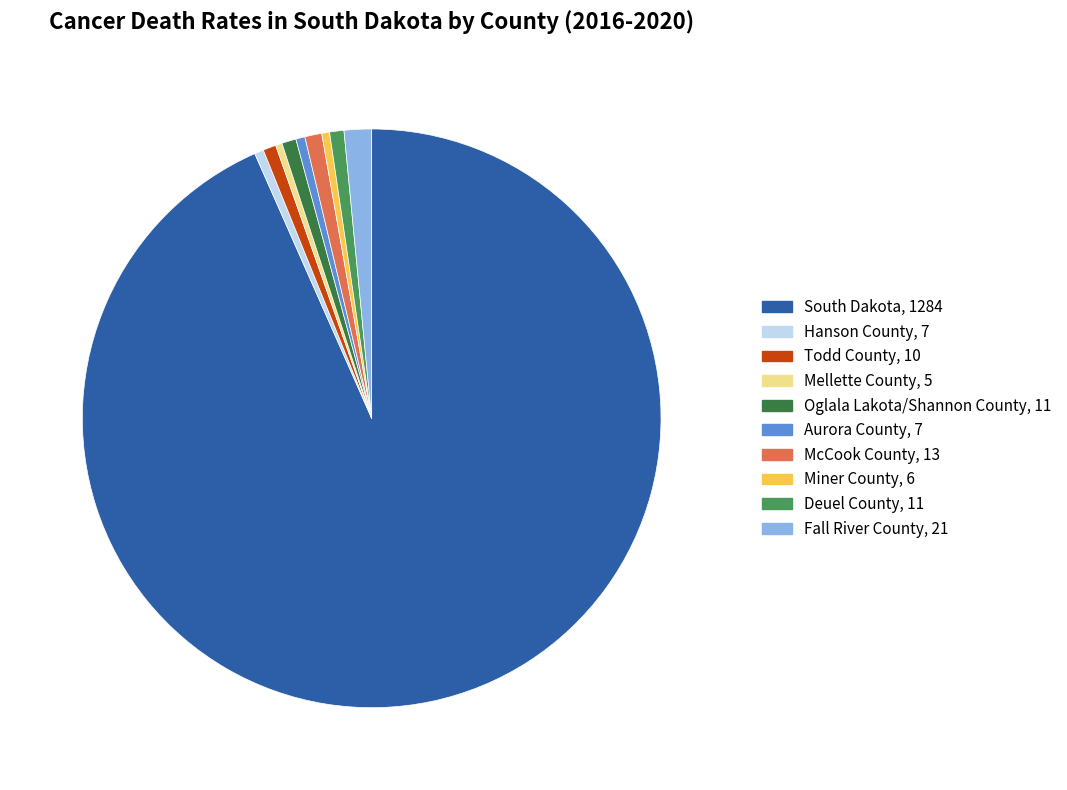

True or false: Todd County accounts for 11% of the total.

False